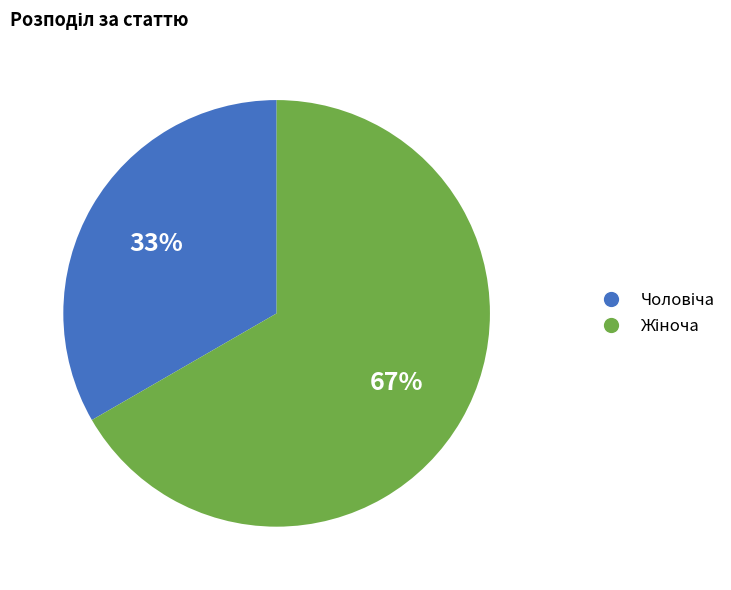

To the nearest percent, what is the average slice percentage?

50%